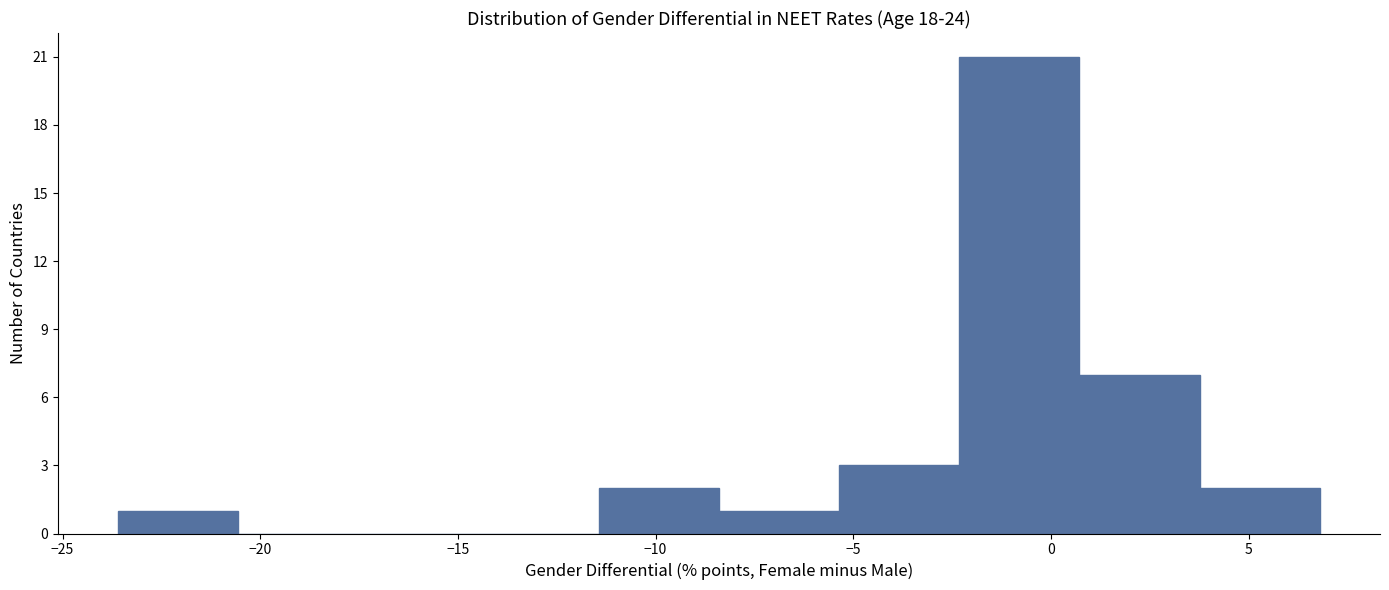

Which range on the x-axis has the tallest bar?

-2.5 to 0.5